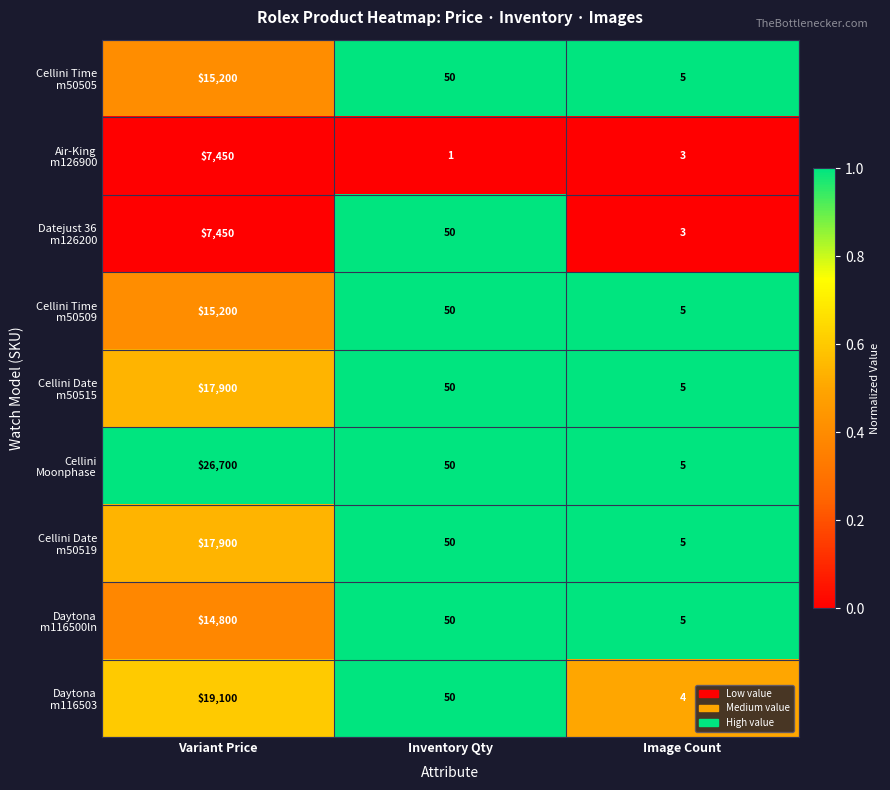

How many distinct data groups are displayed?

9